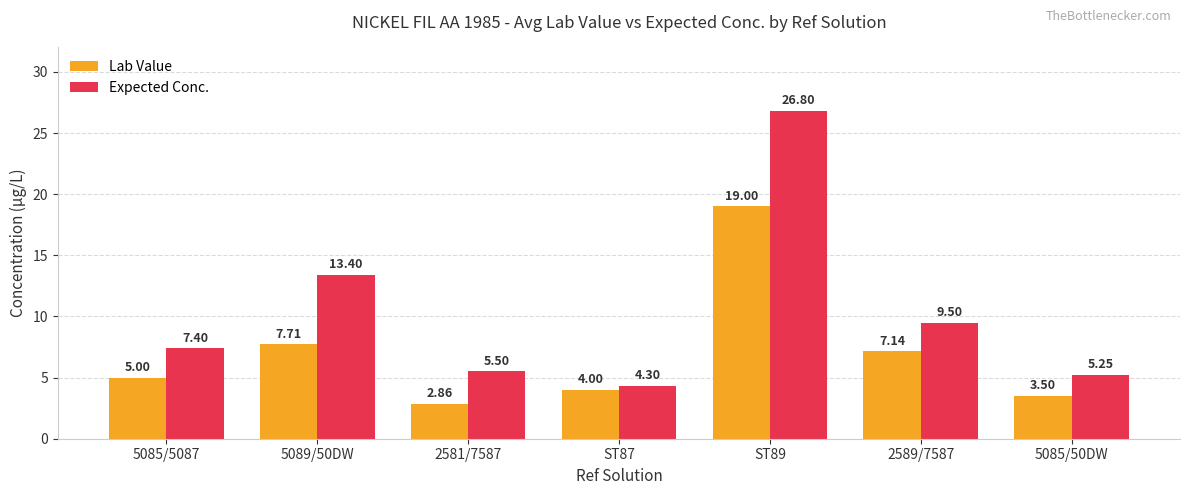

The Lab Value series shows 5.1 at ST89. True or false?

False